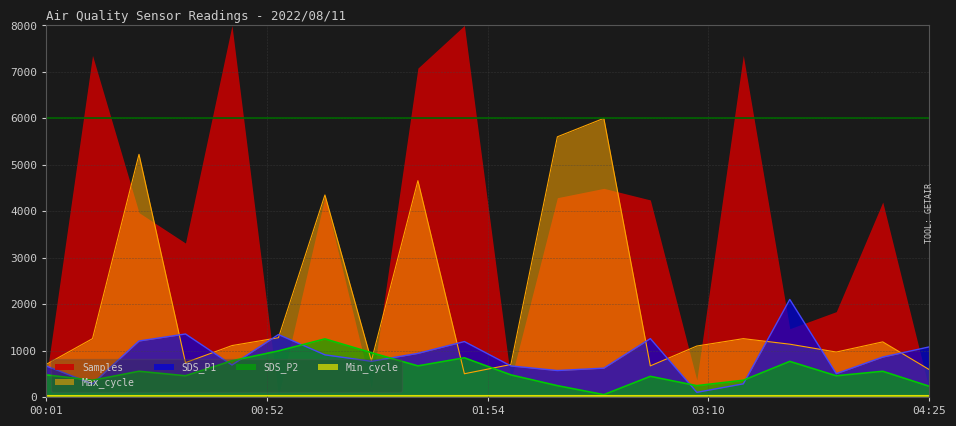

Which series ends up on top after the final intersection of SDS_P2 and Max_cycle?

Max_cycle